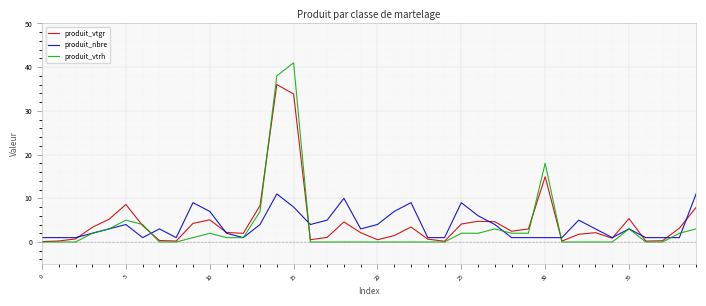

What is the maximum value for produit_vtrh?

41.0